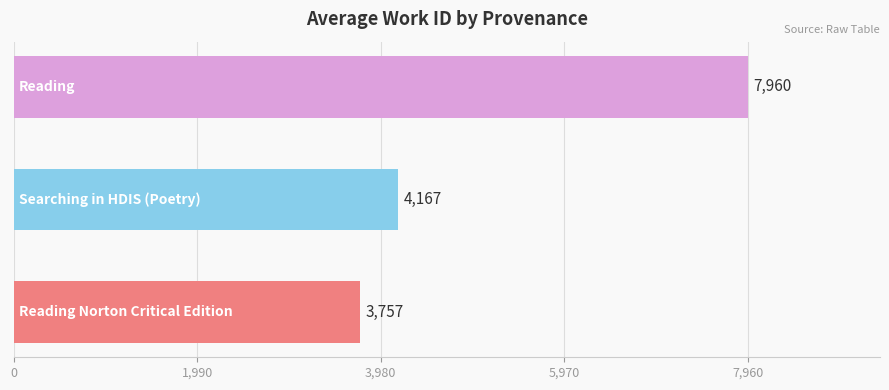

What is the greatest value displayed?

7960